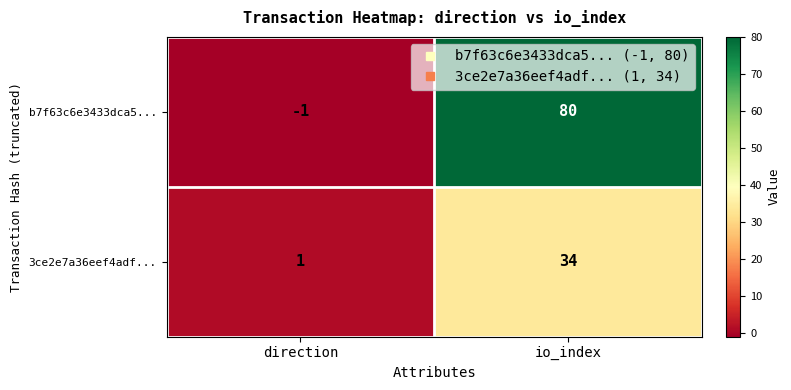

Which series changed the most between direction and io_index?

b7f63c6e3433dca5...